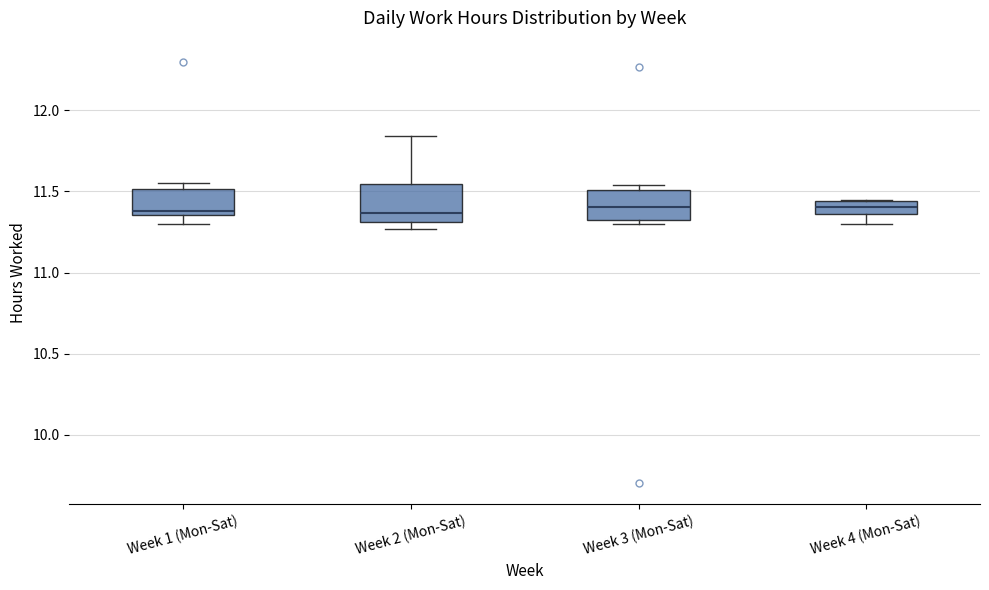

Where does the lower whisker of the box for Week 4 (Mon-Sat) end on the y-axis? The values are not printed on the chart, so give them approximately, as read against the axis.

11.30